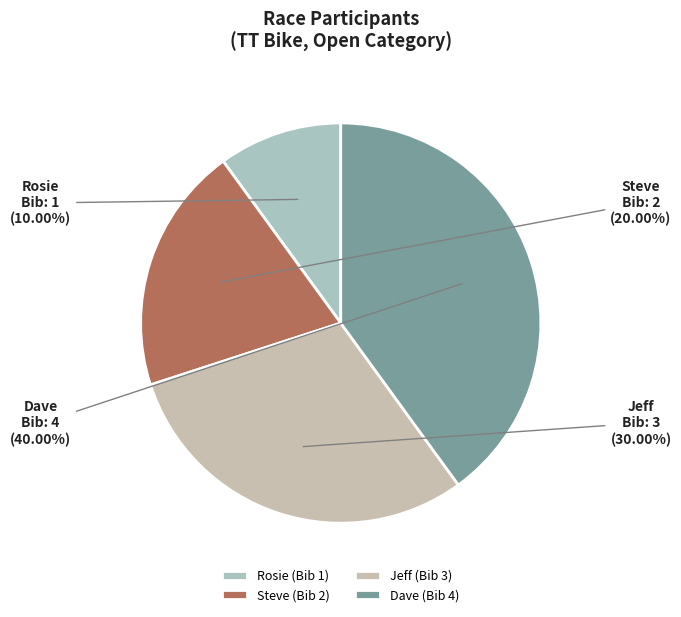

Do Dave and Jeff together represent more than half of the pie?

Yes